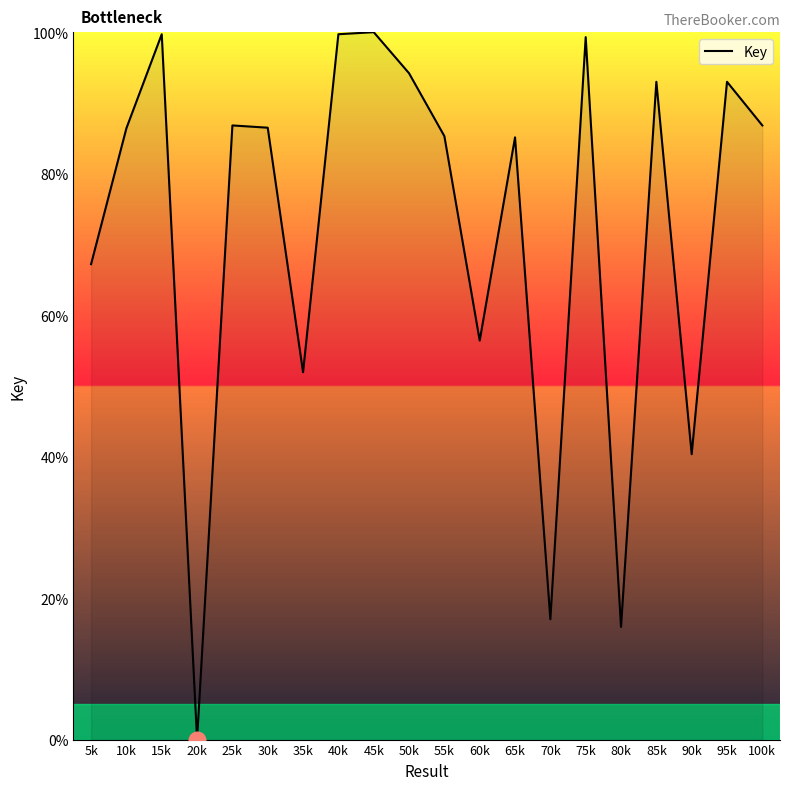

Does the chart display data point markers on the line(s)?

No